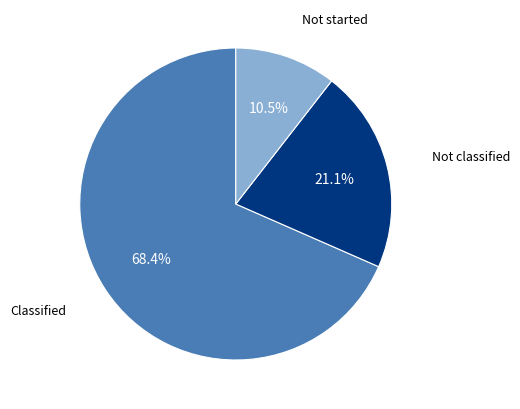

Is there a majority slice in this chart?

Yes